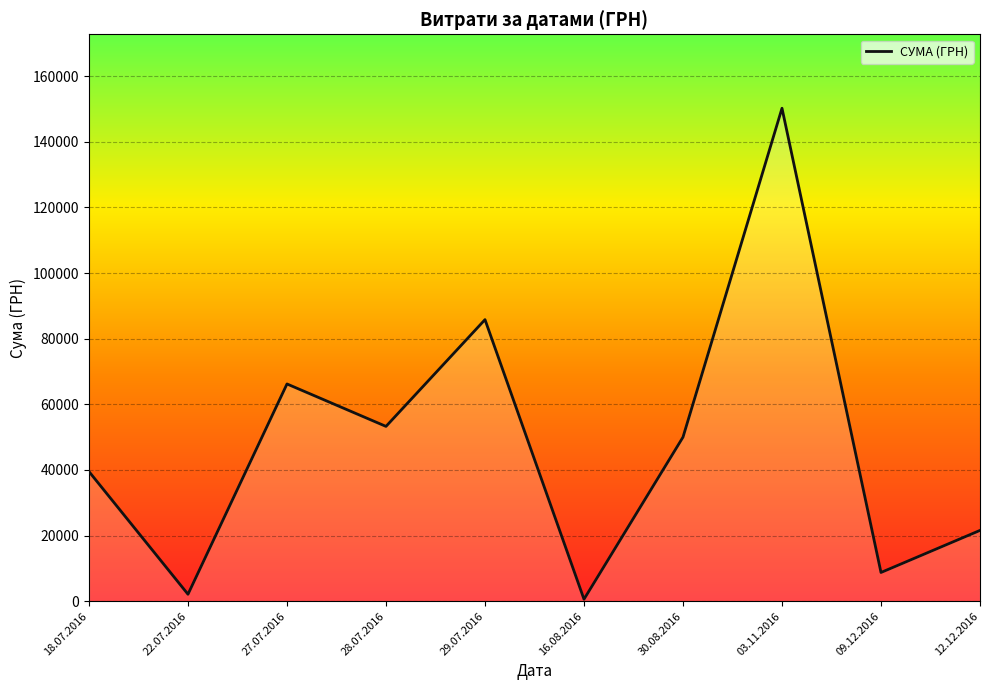

The value at 12.12.2016 is 33072.7. True or false?

False